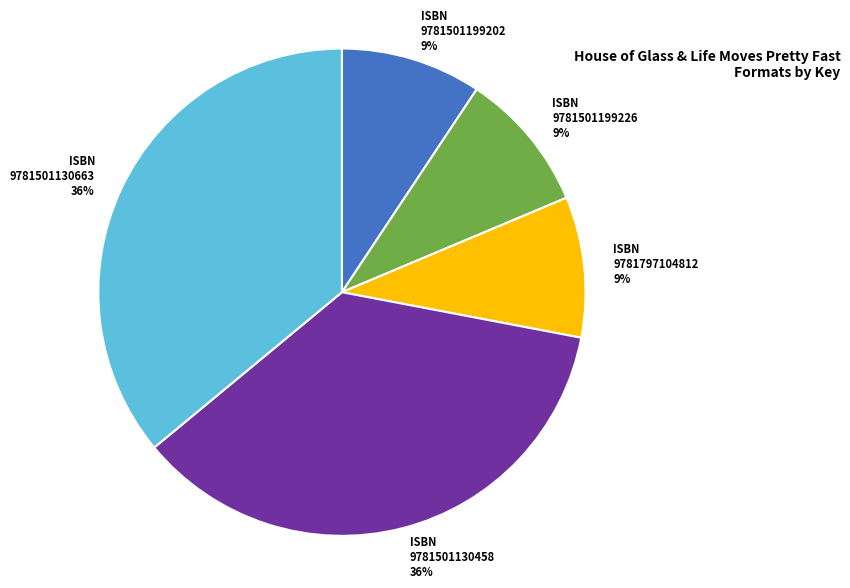

Do 9781501130663 and 9781501130458 together represent more than half of the pie?

Yes